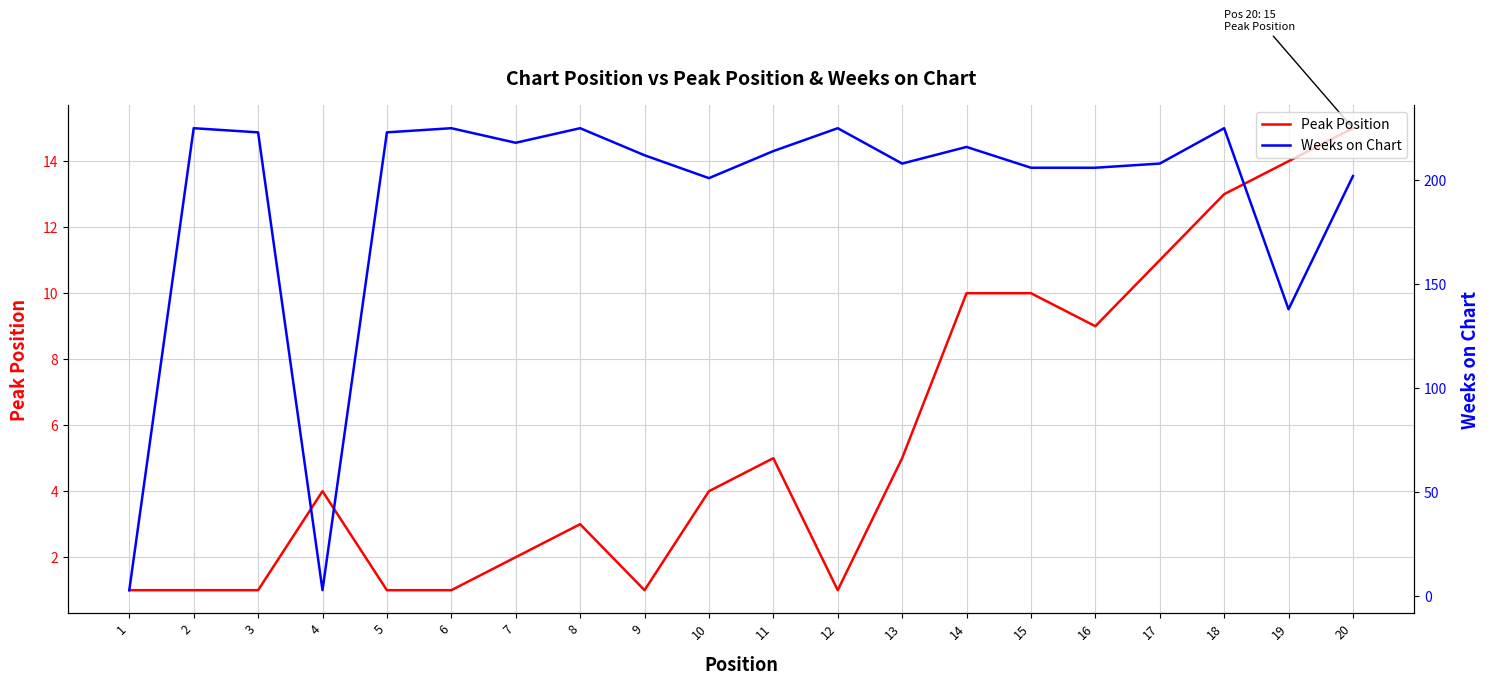

Reading left to right, transcribe all the data shown in this chart.

Peak Position: 1	1	1	4	1	1	2	3	1	4	5	1	5	10	10	9	11	13	14	15
Weeks on Chart: 3	225	223	3	223	225	218	225	212	201	214	225	208	216	206	206	208	225	138	202